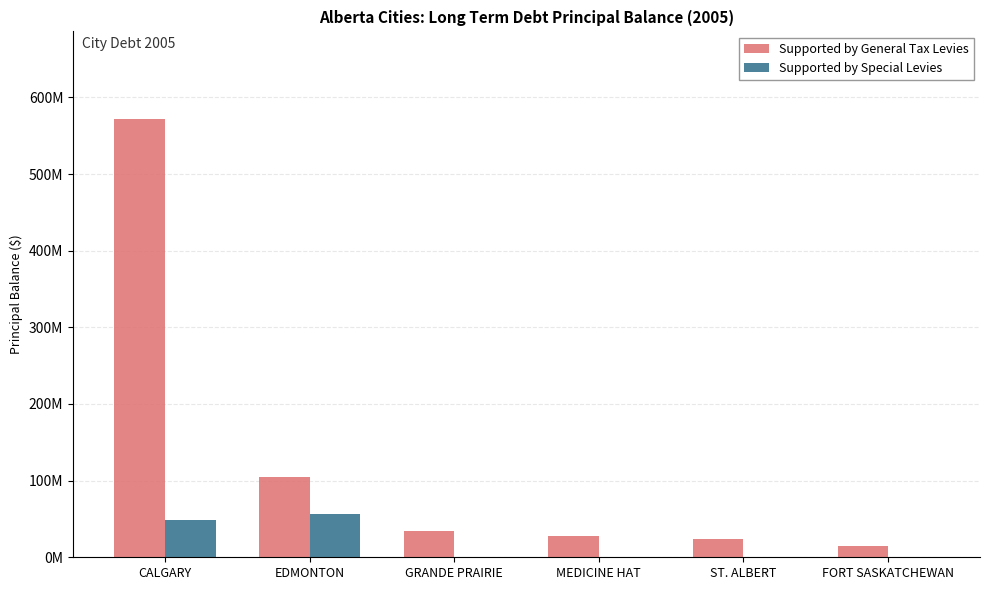

Does the chart contain stacked bars?

No